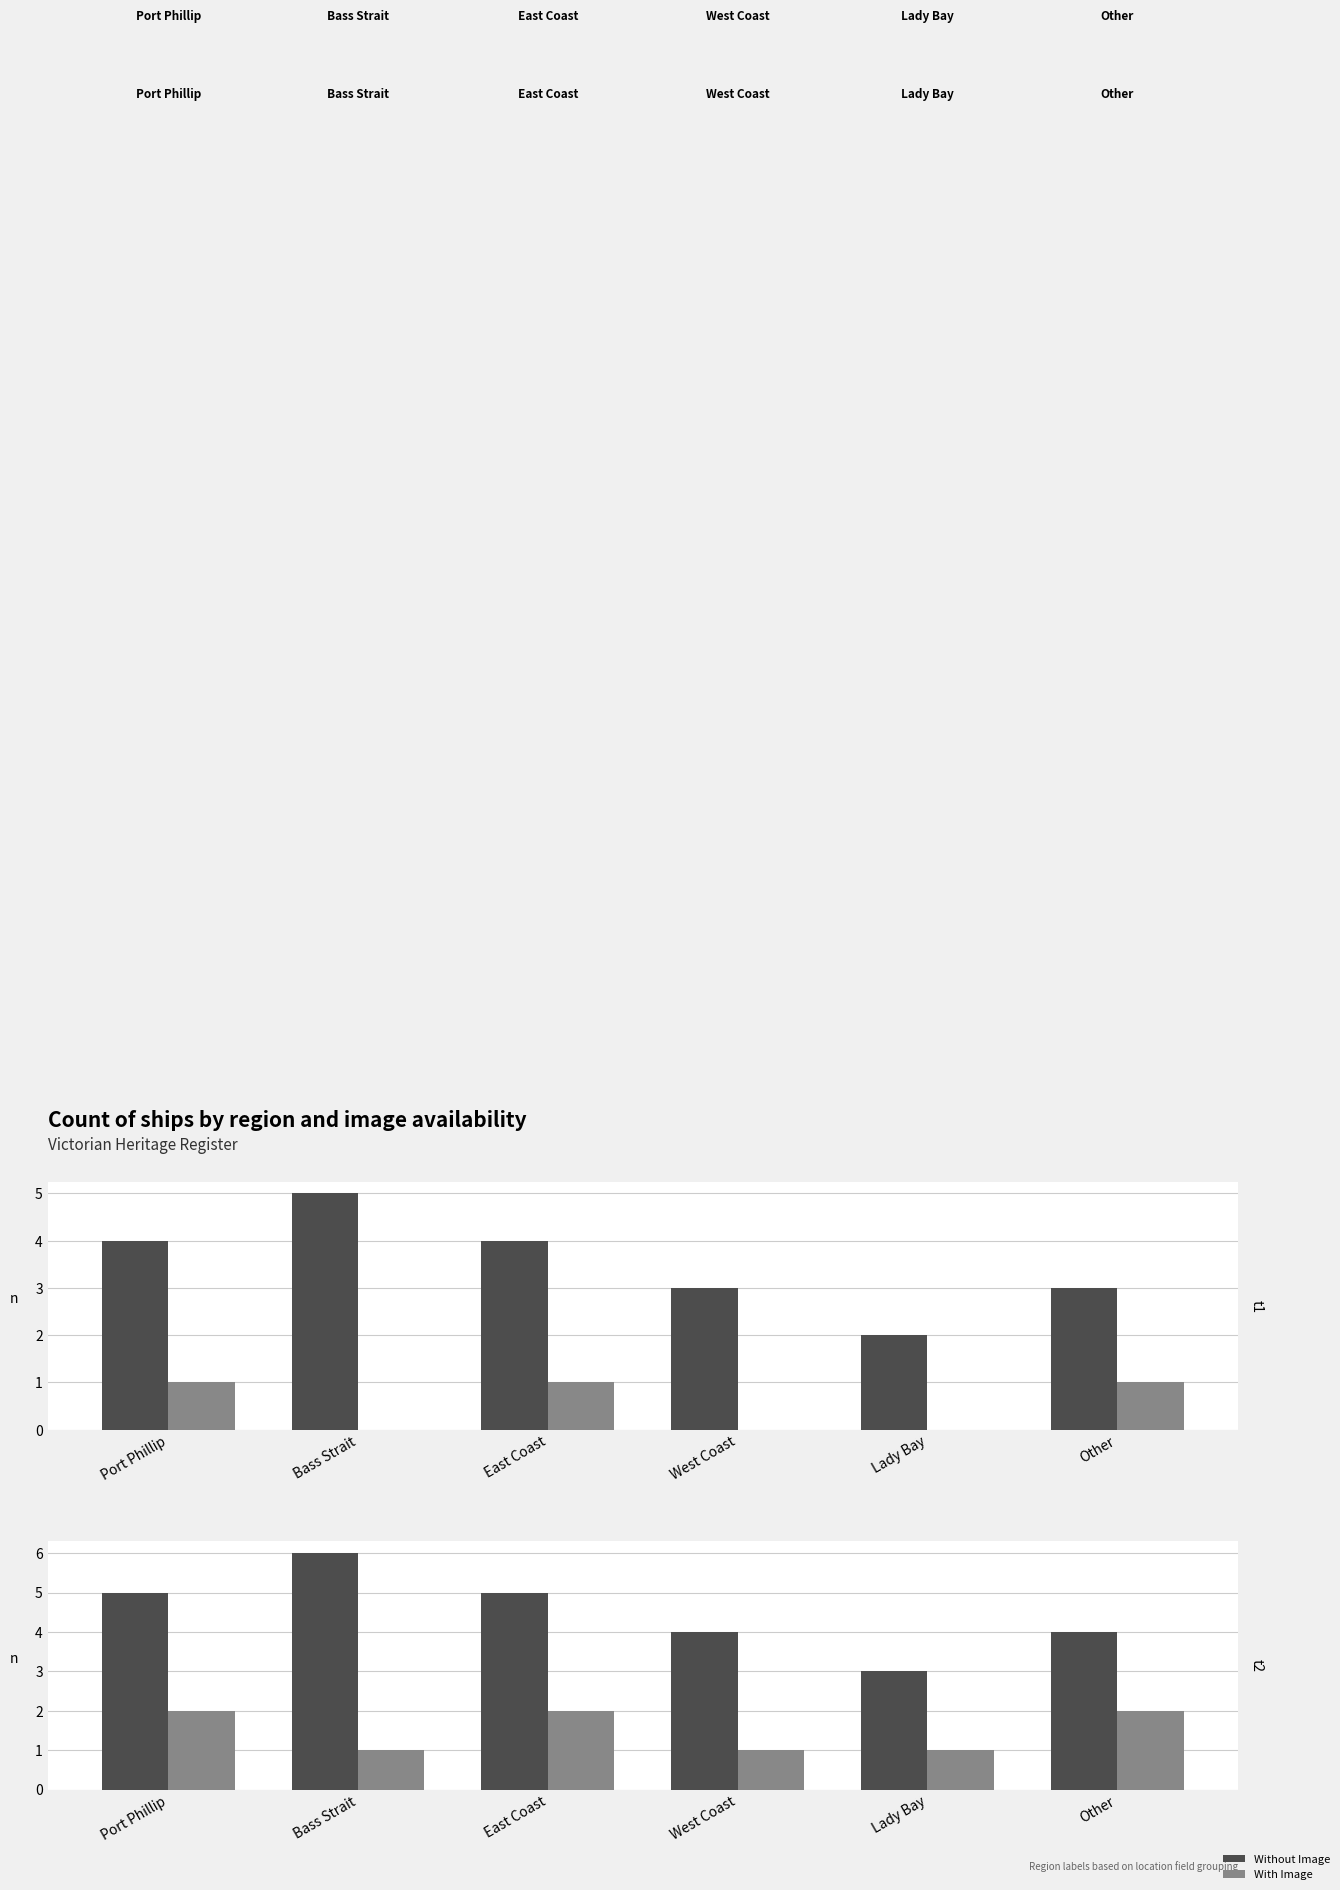

What is the label of the 3rd bar from the right?

West Coast